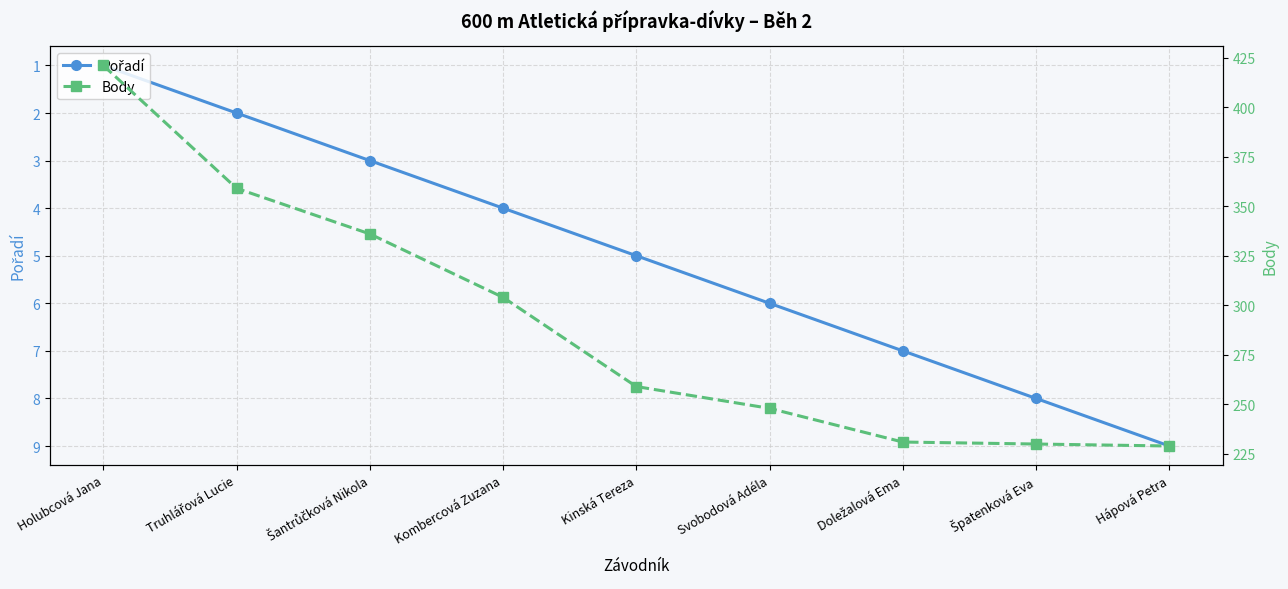

How many values in the Pořadí series are below 5?

4